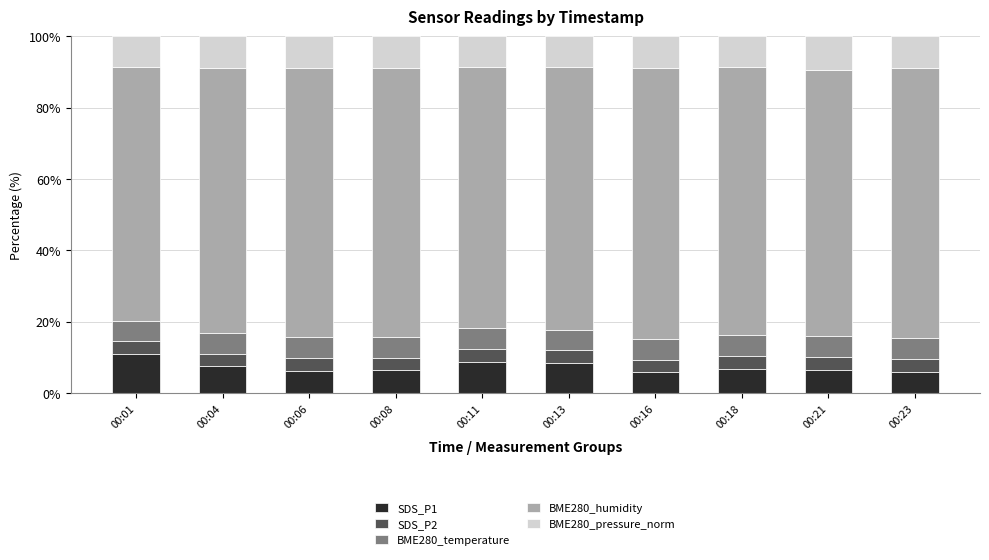

Is it true that SDS_P1 equals 9.3 at 00:06?

False